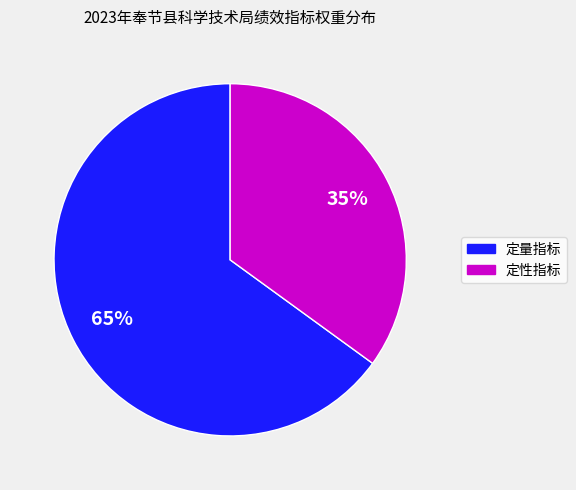

Does any single category account for the majority?

Yes